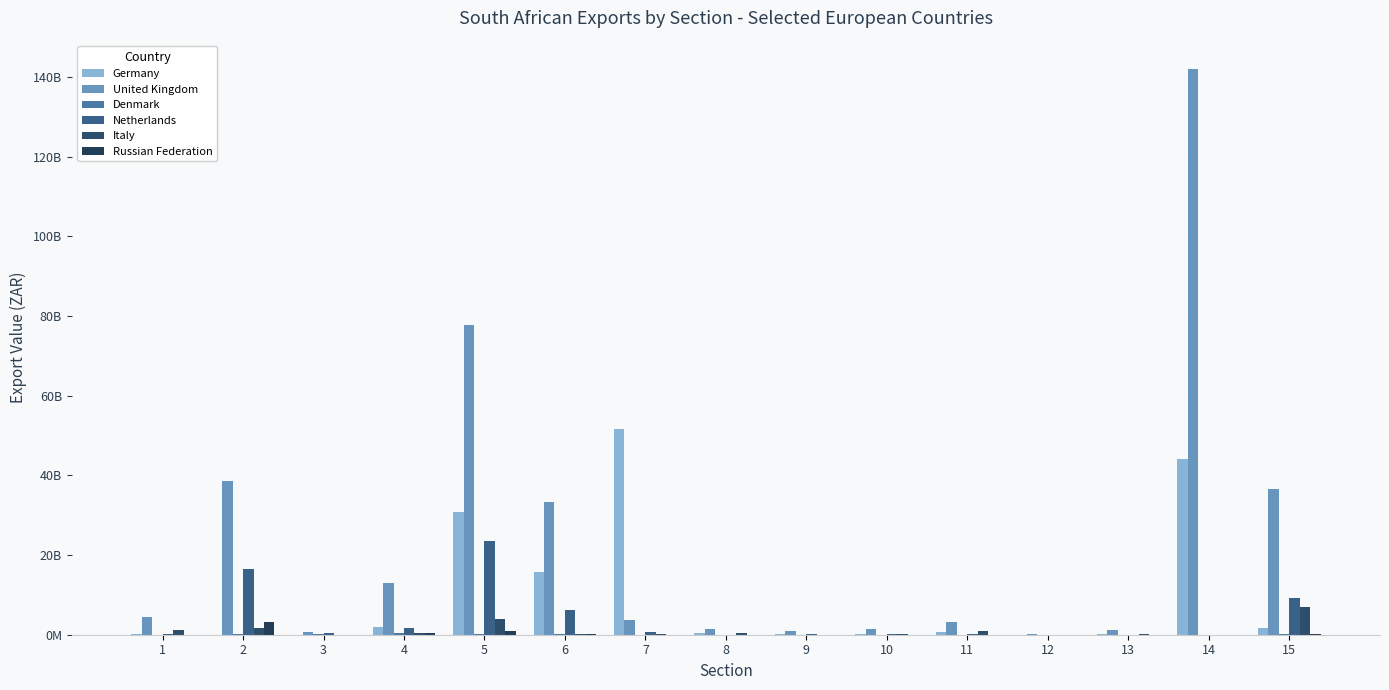

Are the bars grouped side by side (vs. stacked)?

Yes